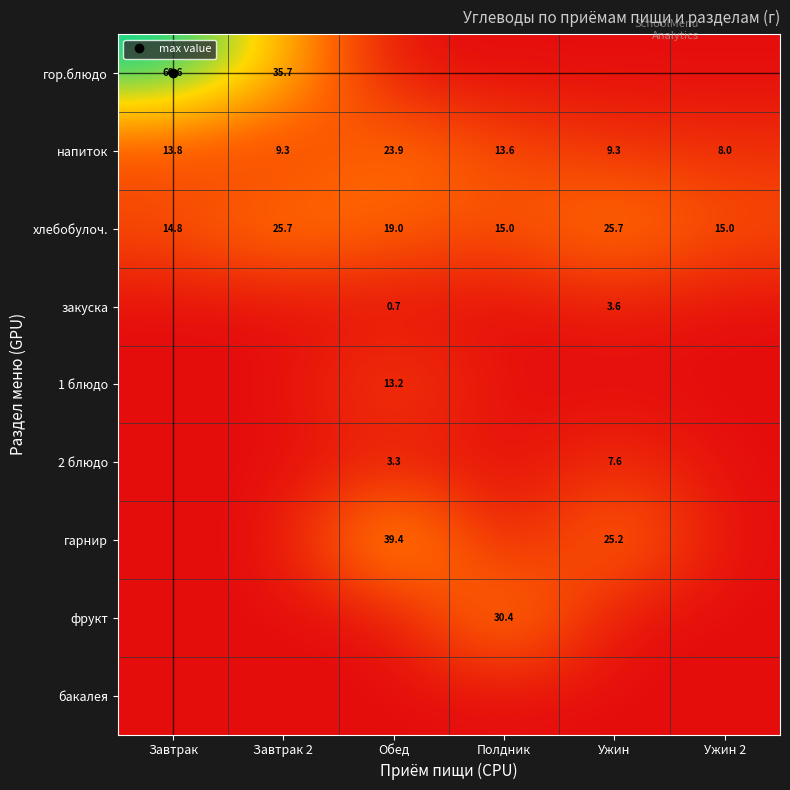

Count the number of categories in the chart.

6